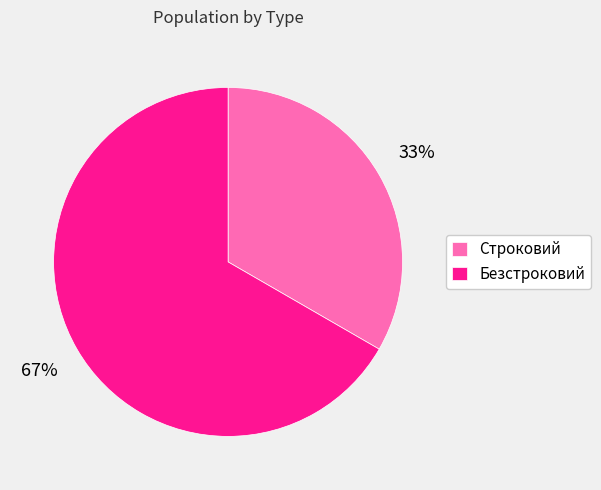

To the nearest percent, what percentage of the pie is Безстроковий?

67%